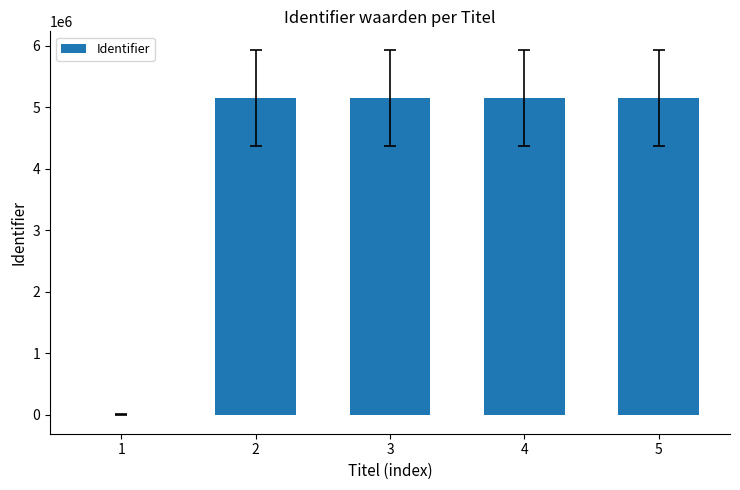

The chart shows a value of 5157167 at 2. True or false?

True